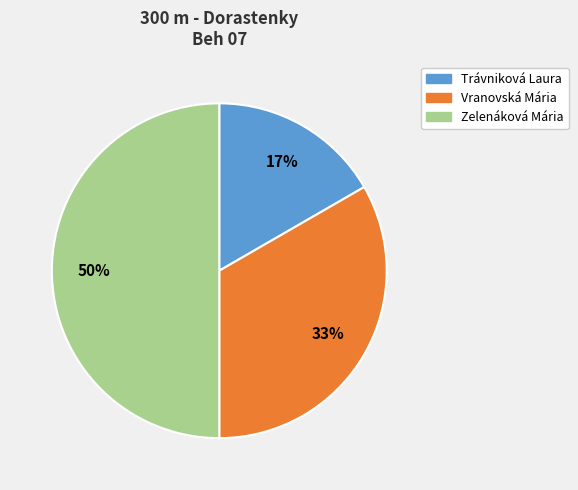

How many slices are in this pie chart?

3